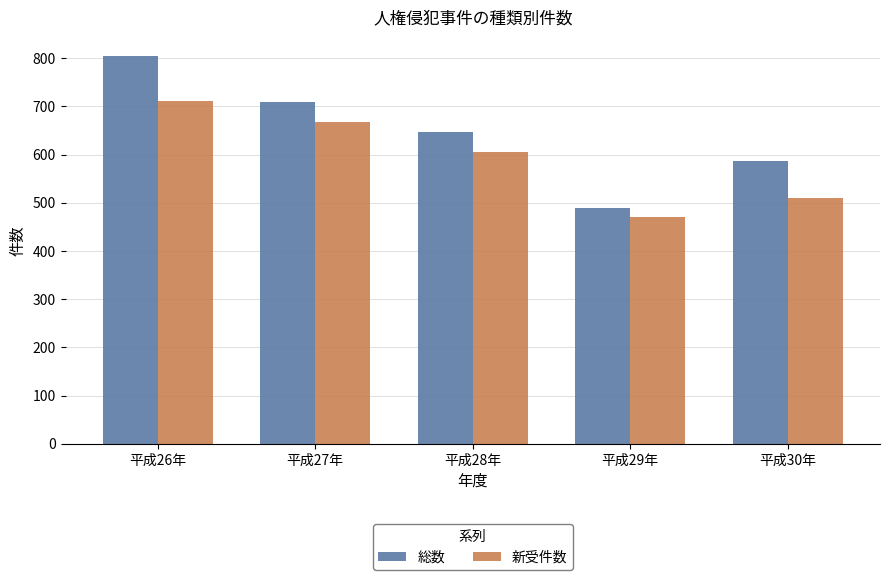

Reading left to right, transcribe all the data shown in this chart.

総数: 804	708	647	490	586
新受件数: 712	668	606	471	510